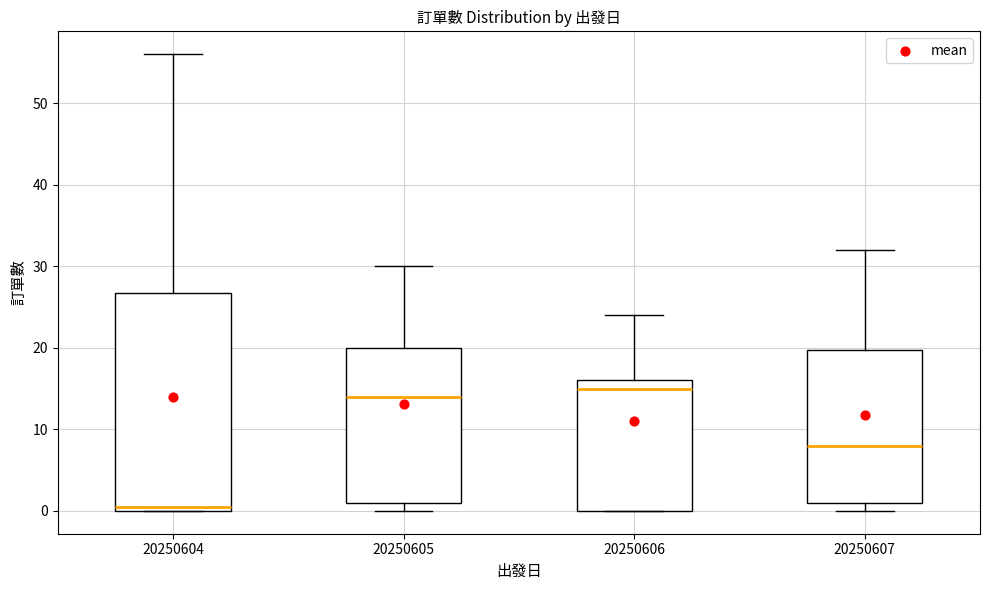

Which box is the tallest, from its lower edge to its upper edge?

20250604